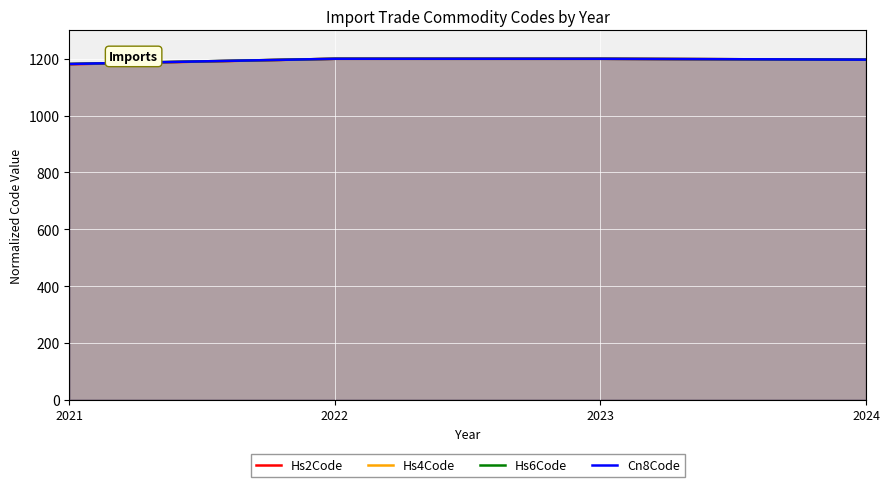

What is the lowest value of the Hs6Code series?

1181.7